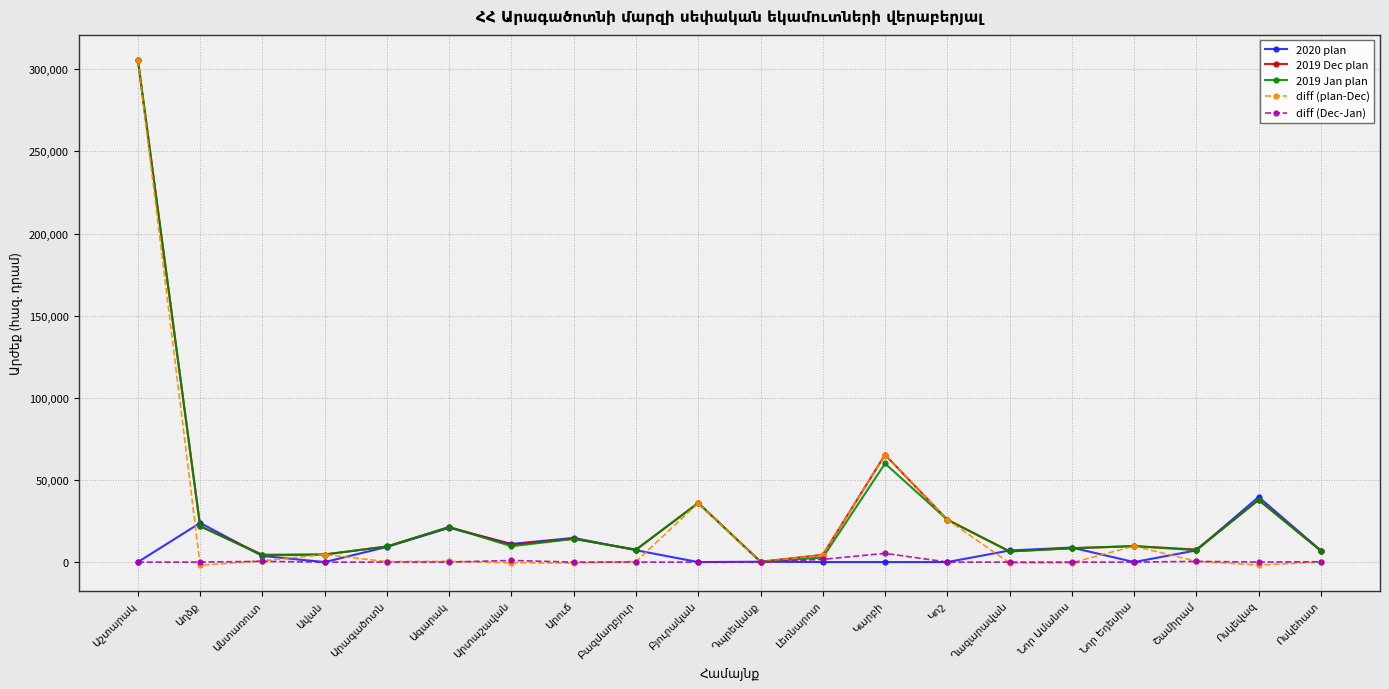

What are all the series names shown in the legend?

2020 plan, 2019 Dec plan, 2019 Jan plan, diff (plan-Dec), diff (Dec-Jan)